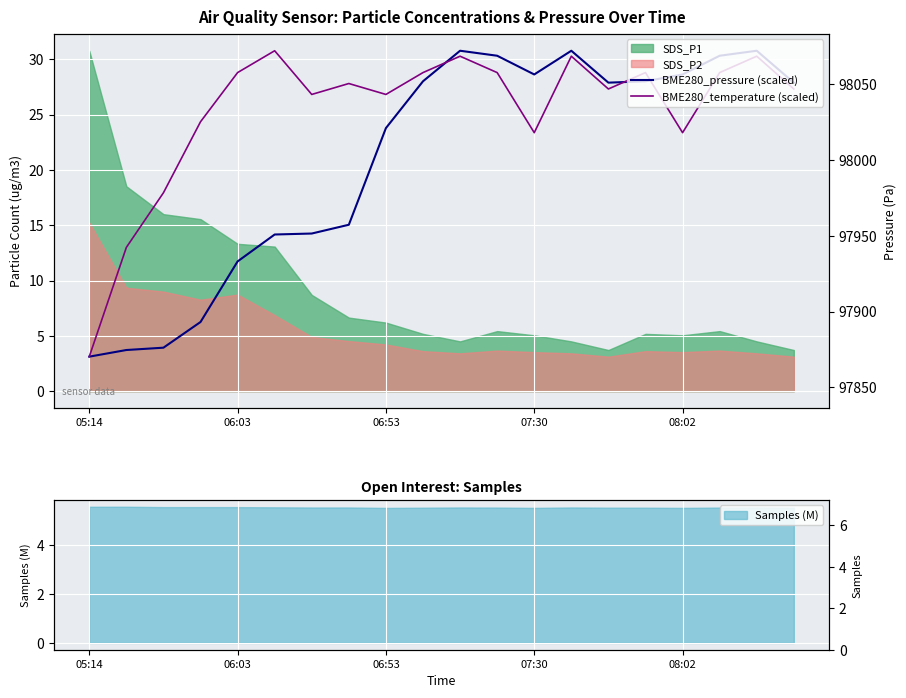

Which series has the largest total across all categories?

BME280_temperature (scaled)